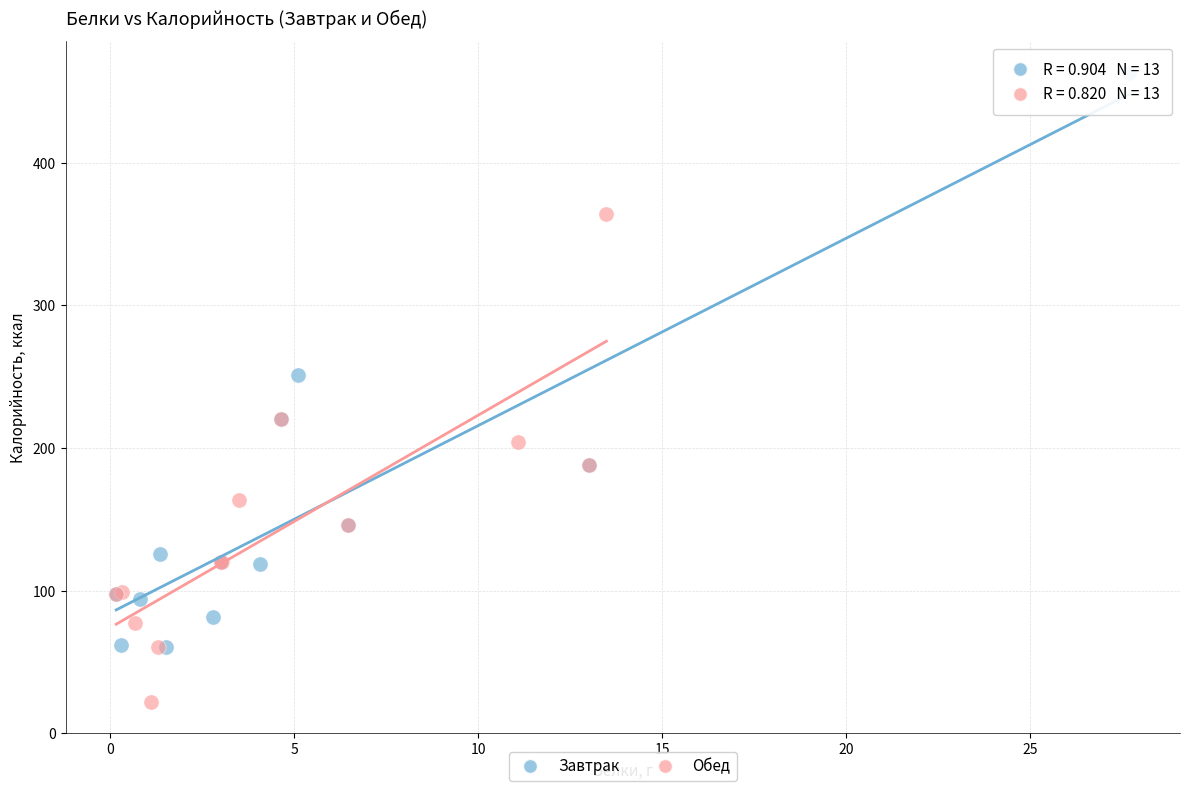

Which series contains the highest Y value?

Завтрак